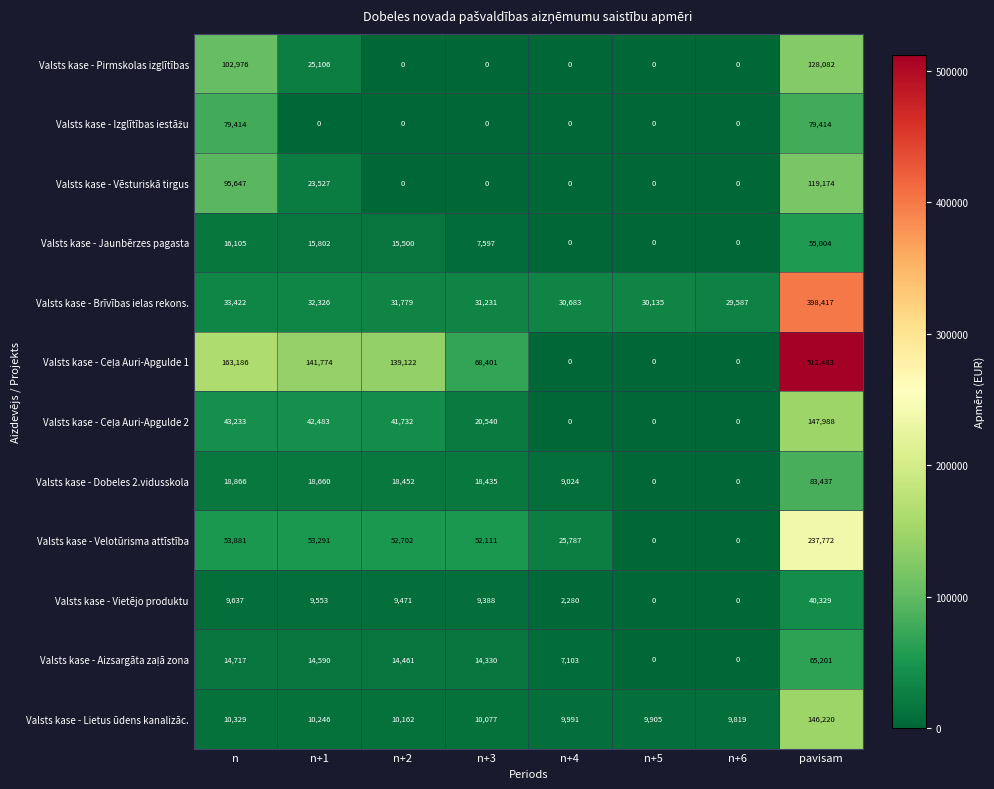

At which label is Valsts kase - Lietus ūdens kanalizāc. closest to 78019?

n